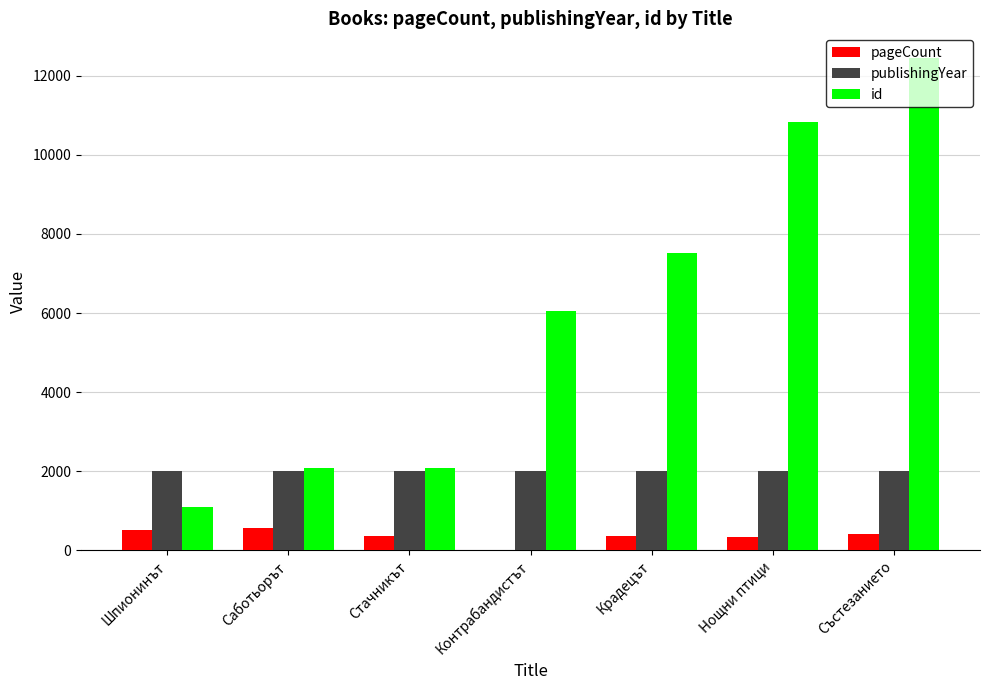

At which category is the sum across all series the highest?

Състезанието